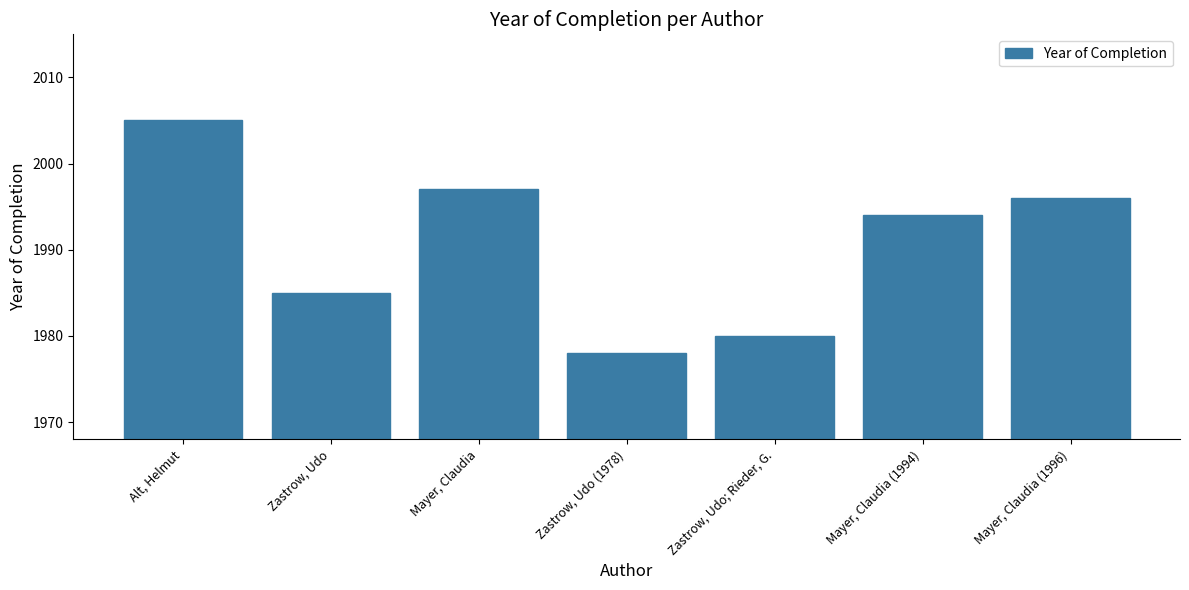

What is the change in value from Zastrow, Udo; Rieder, G. to Mayer, Claudia (1996)?

+16